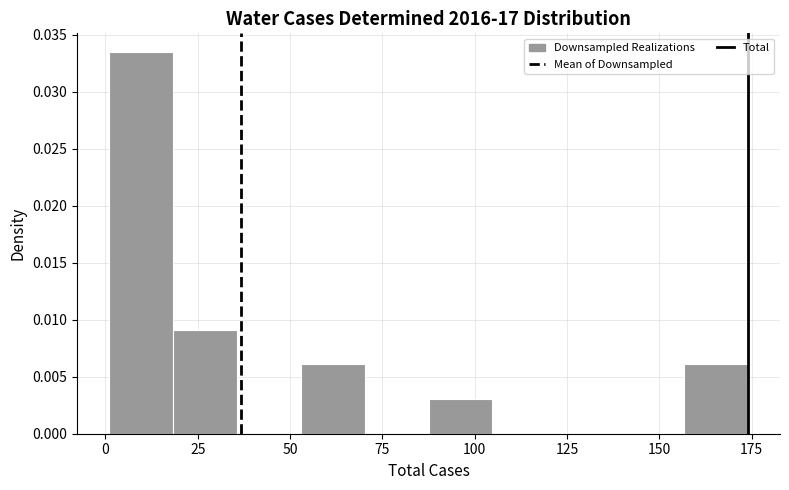

Read against the x-axis, roughly where is the centre of the tallest bar?

10